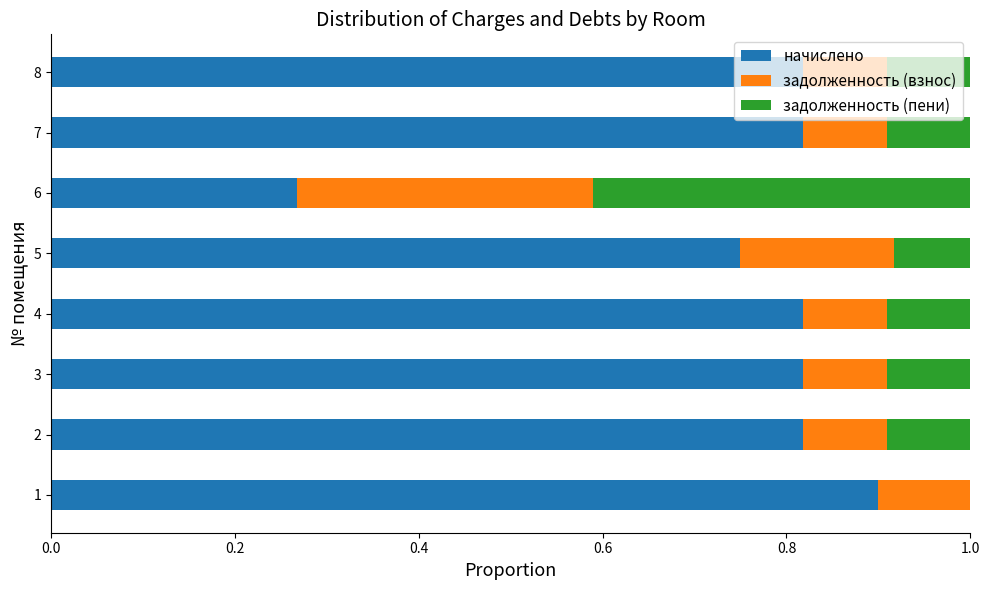

What is the total value across all series at 7?

1.0